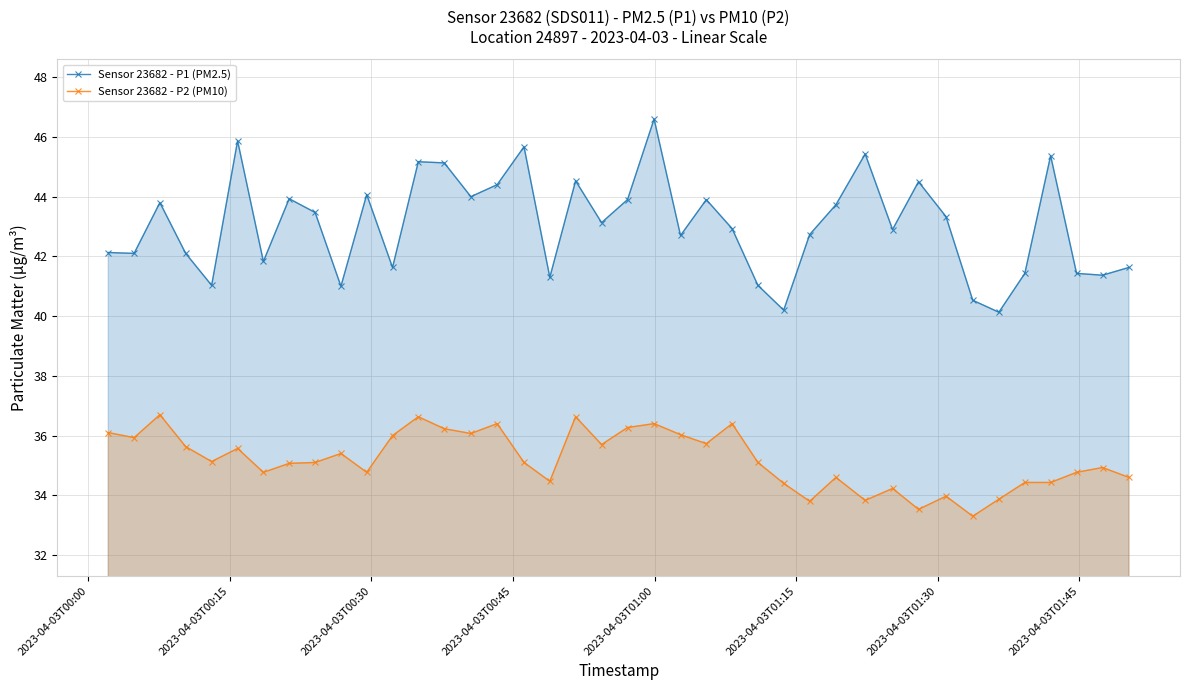

What is the greatest value displayed?

46.6